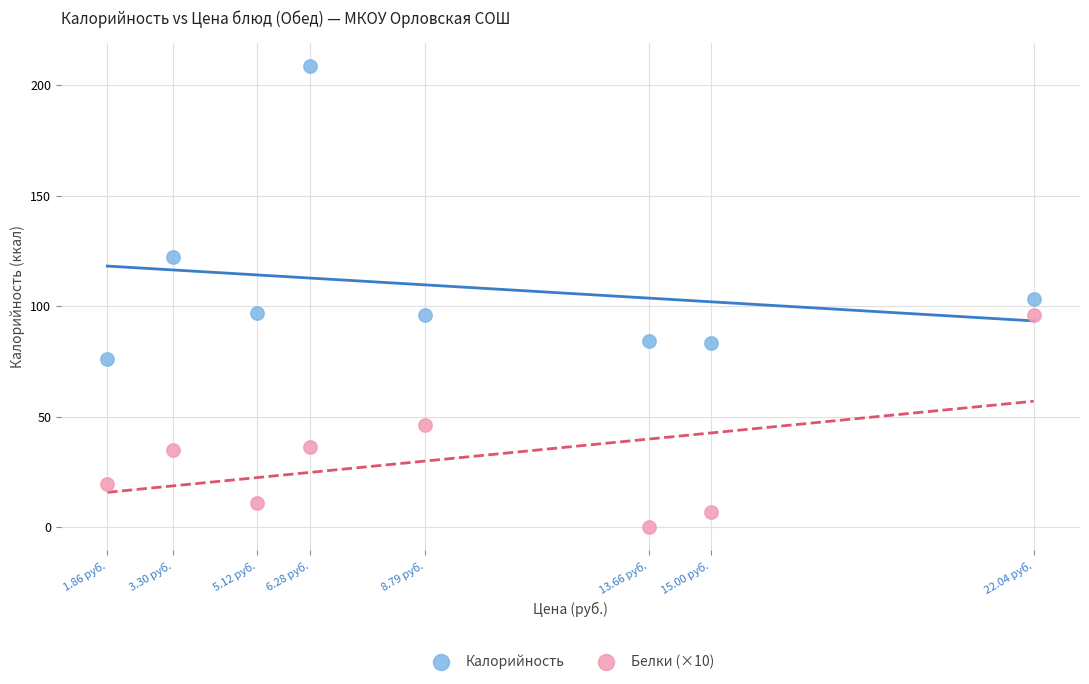

Which series contains the lowest Y value?

Белки (×10)